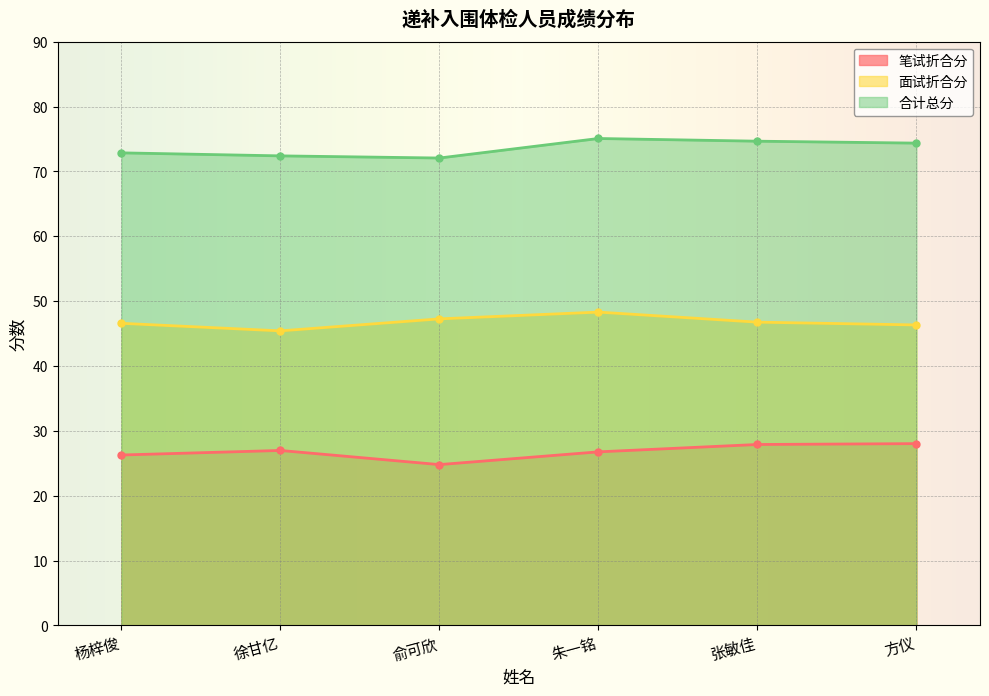

What is the smallest value displayed?

24.8